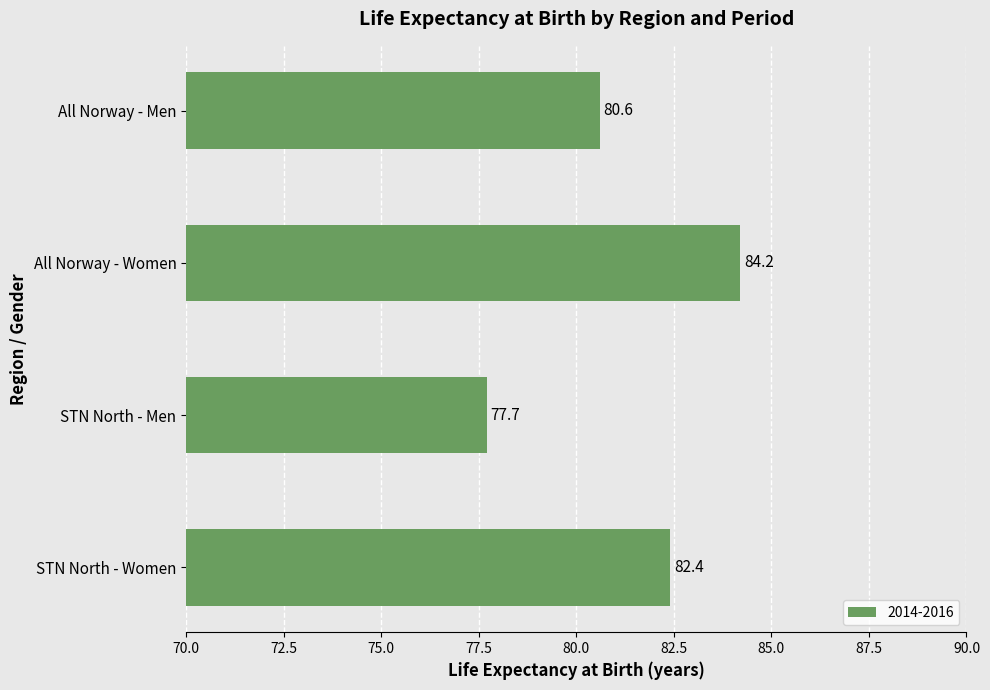

The chart shows a value of 117.8 at All Norway - Men. True or false?

False